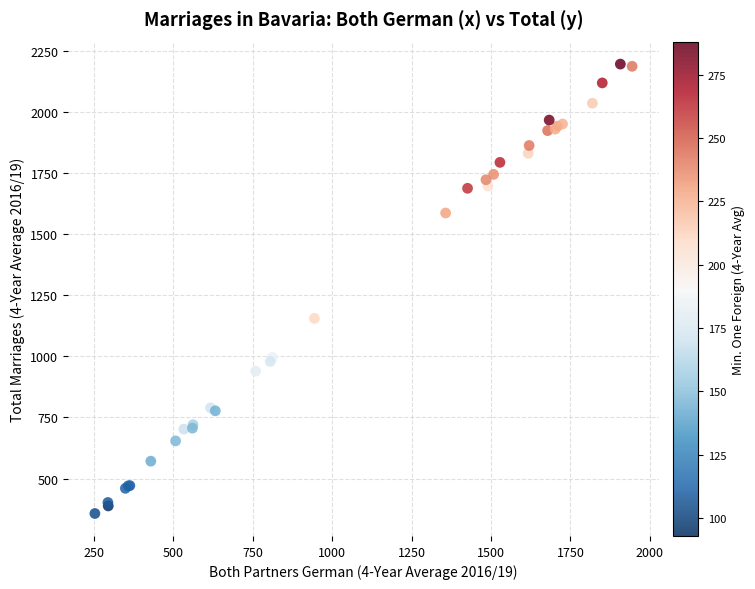

What Y value in the scatter plot is closest to 1276?

1155